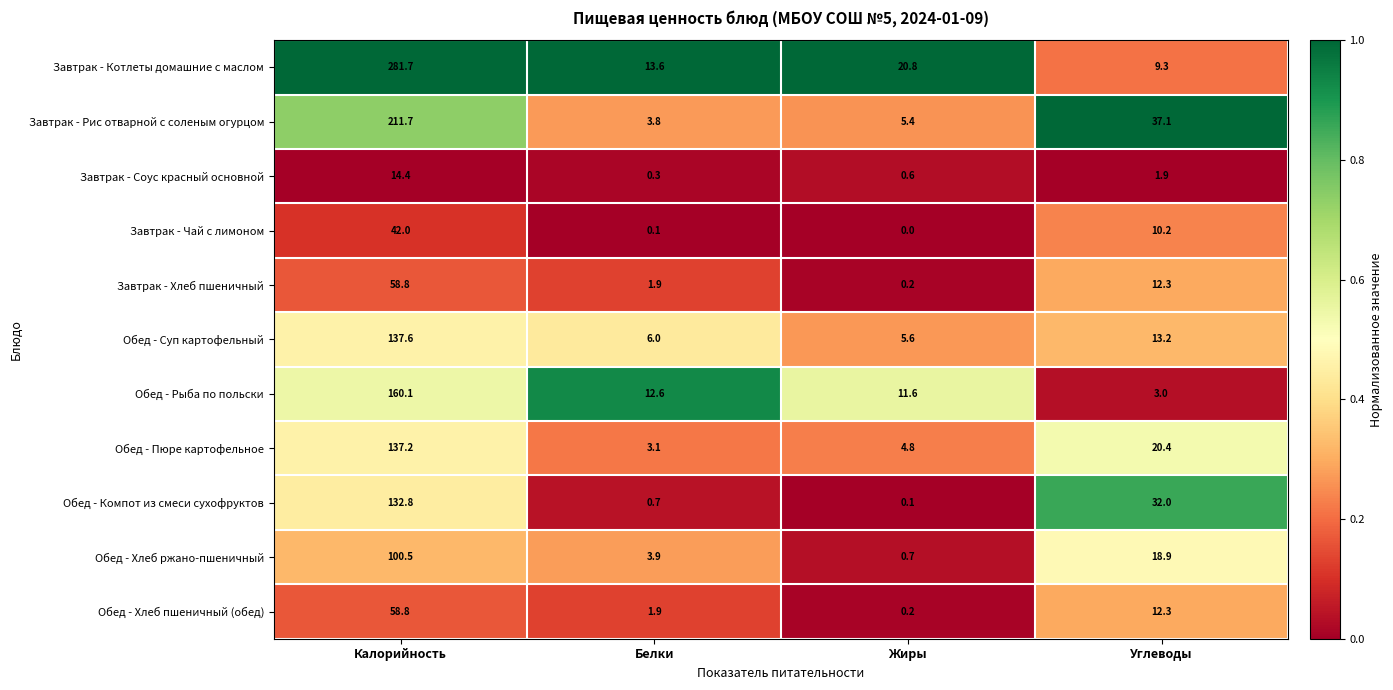

Which series has the largest total across all categories?

Завтрак - Котлеты домашние с маслом